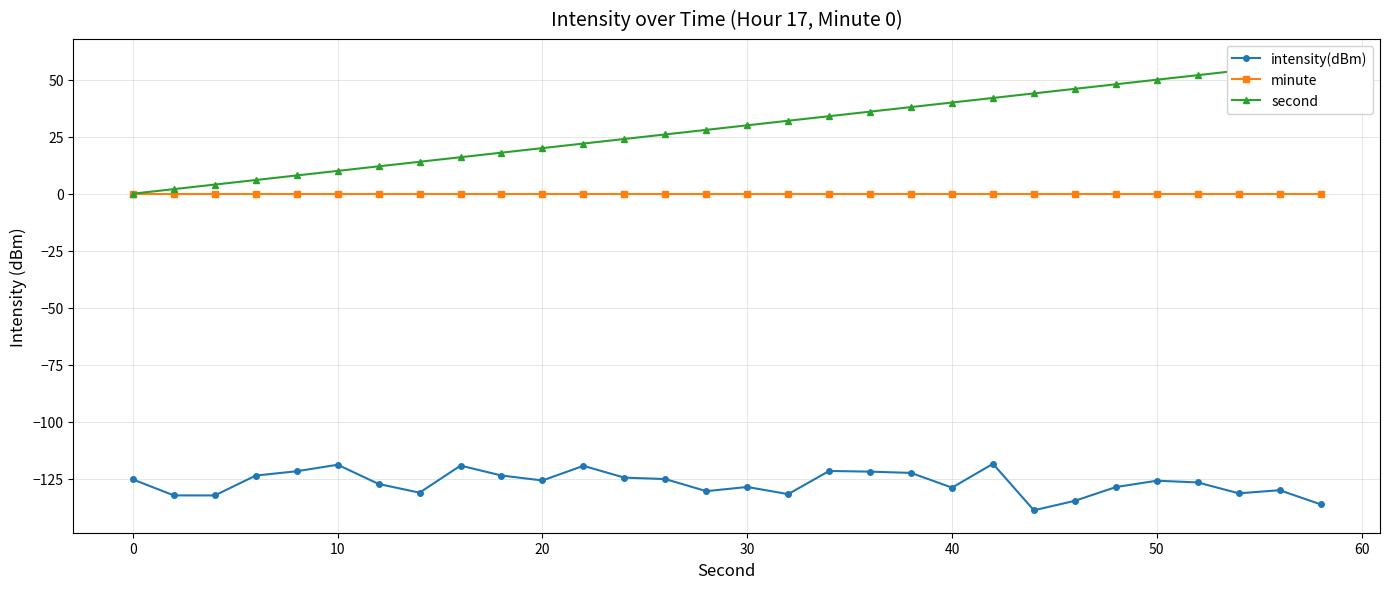

What value does the intensity(dBm) series have at 50?

-125.9